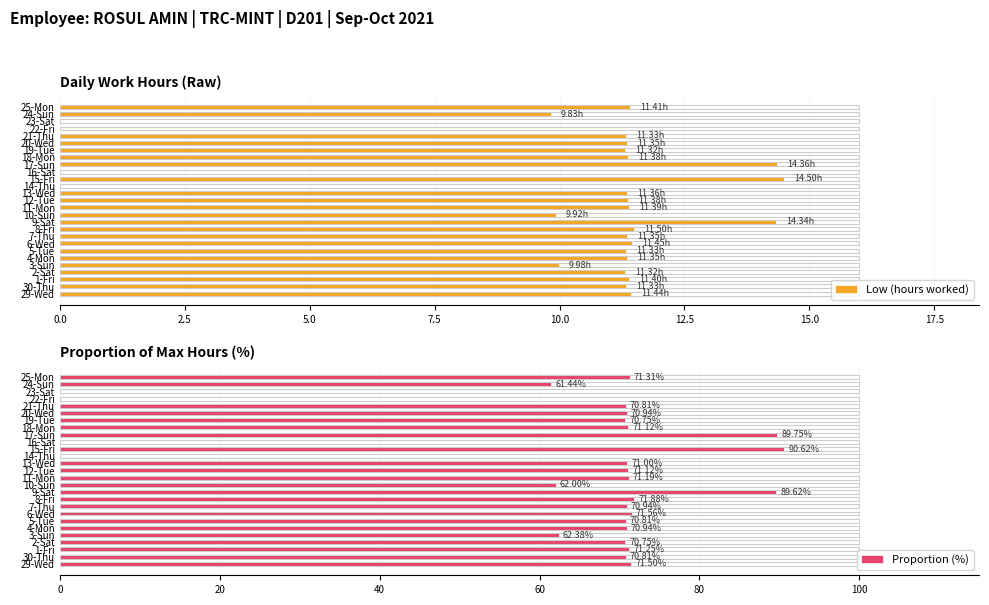

Count the number of categories in the chart.

27